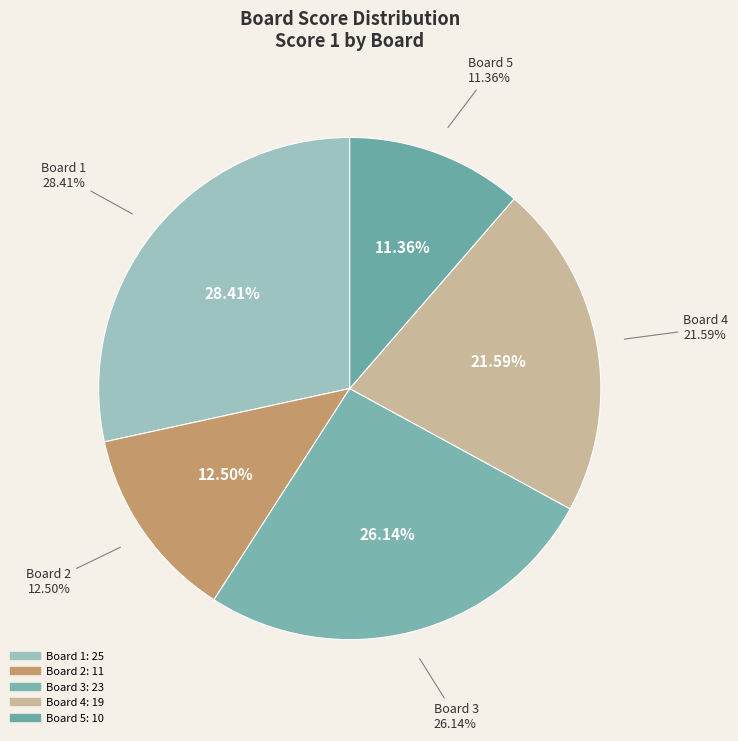

Is the sum of 1 and 4 greater than half?

No